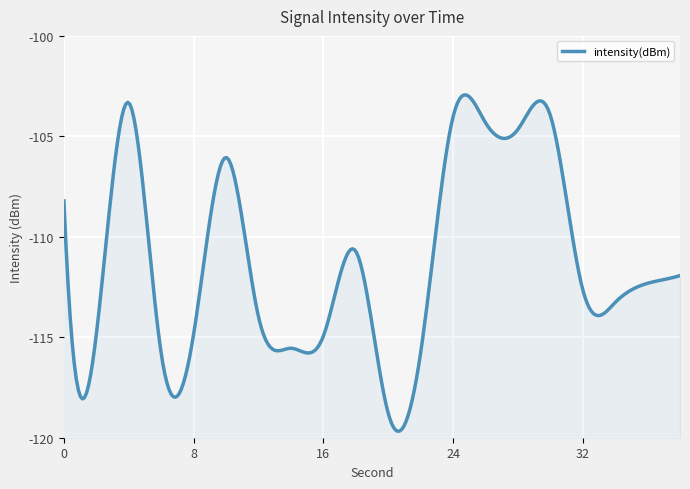

What is the value of the 16th point from the left?

-104.0